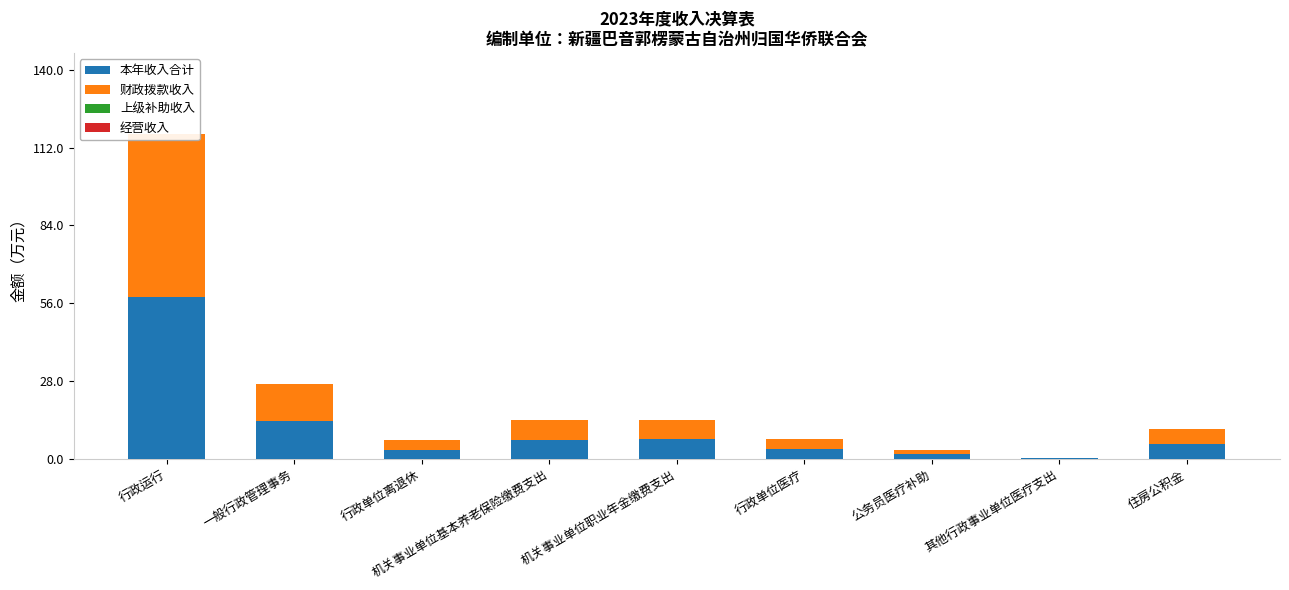

At which label does 上级补助收入 reach its peak?

行政运行